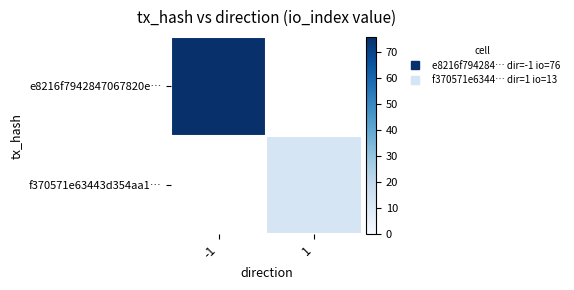

At how many categories does at least one series exceed 27?

1